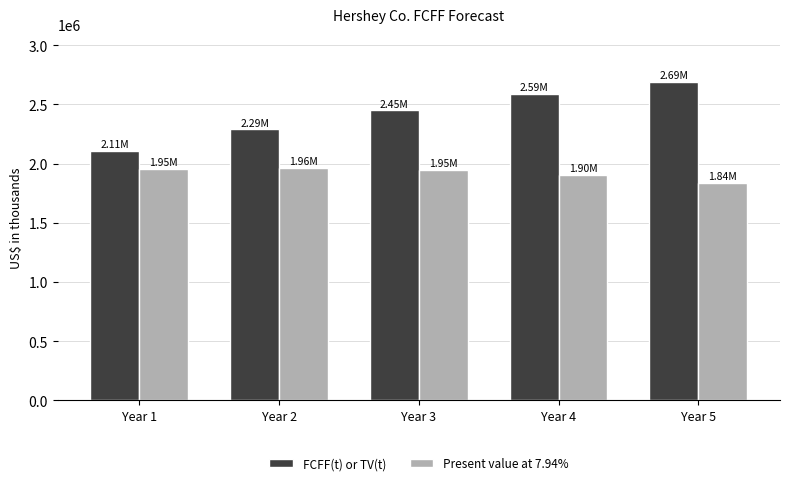

What is the spread (max minus min) of values at Year 4?

680612